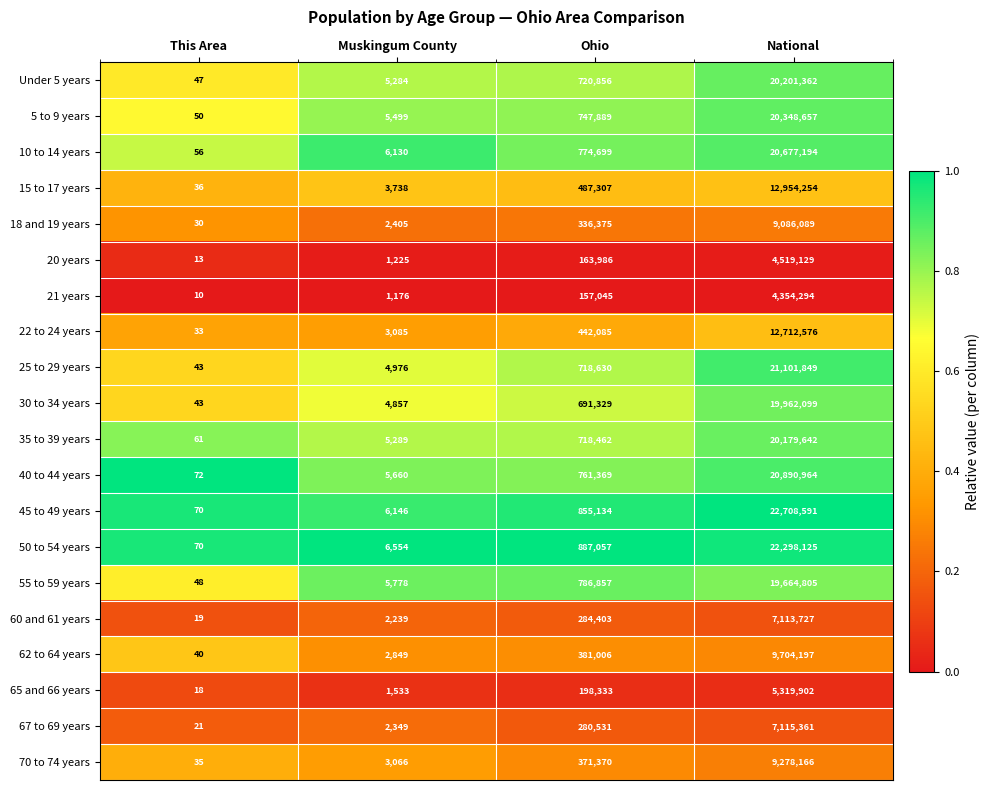

Which series changed the most between Muskingum County and Ohio?

50 to 54 years